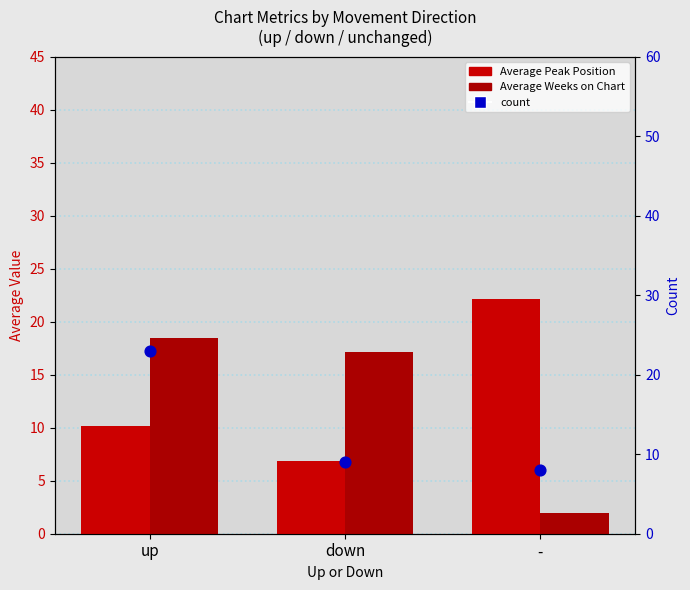

Which series has the largest Y range (max minus min)?

Average Weeks on Chart